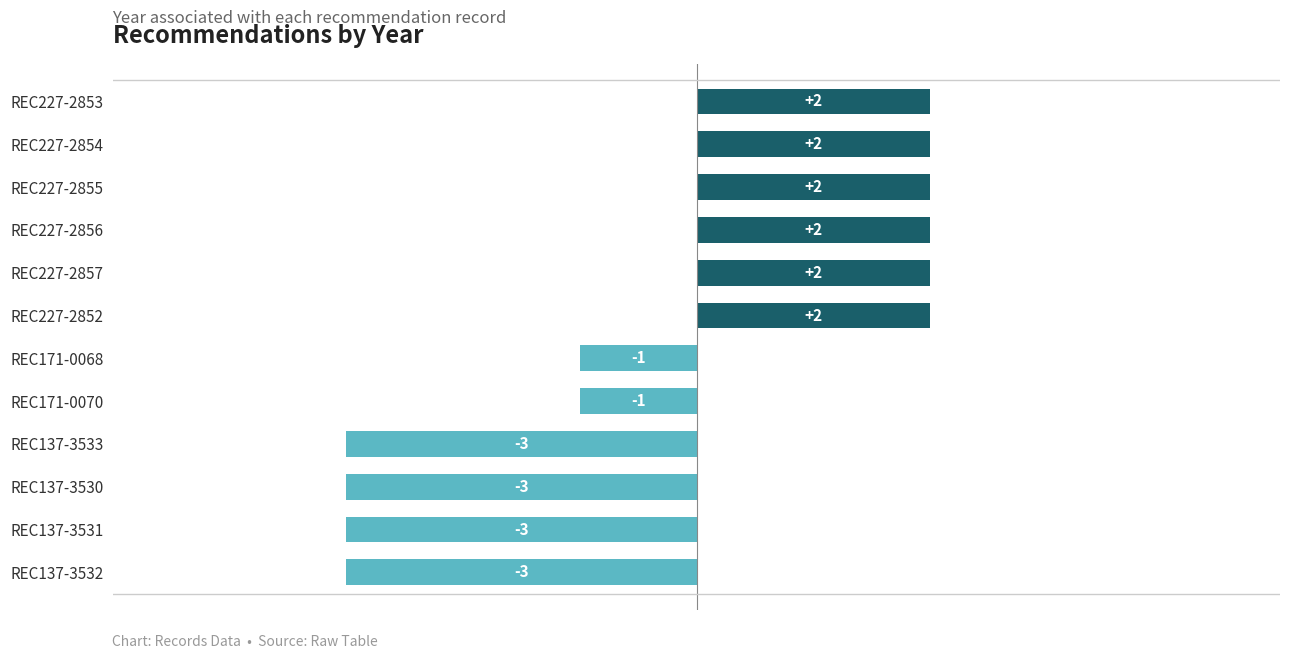

How many bars are there in total?

12